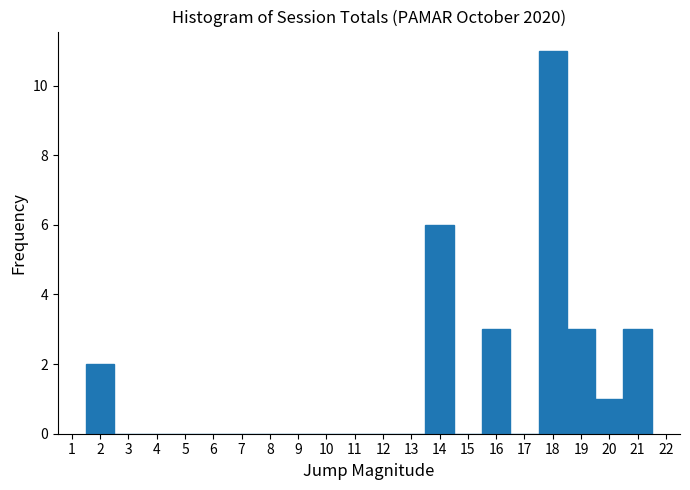

Reading left to right, list every bar in this chart as the range it spans on the x-axis followed by its height. The values are not printed on the chart, so give them approximately, as read against the axis.

1.5 to 2.5: 2
2.5 to 3.5: 0
3.5 to 4.5: 0
4.5 to 5.5: 0
5.5 to 6.5: 0
6.5 to 7.5: 0
7.5 to 8.5: 0
8.5 to 9.5: 0
9.5 to 10.5: 0
10.5 to 11.5: 0
11.5 to 12.5: 0
12.5 to 13.5: 0
13.5 to 14.5: 6
14.5 to 15.5: 0
15.5 to 16.5: 3
16.5 to 17.5: 0
17.5 to 18.5: 11
18.5 to 19.5: 3
19.5 to 20.5: 1
20.5 to 21.5: 3